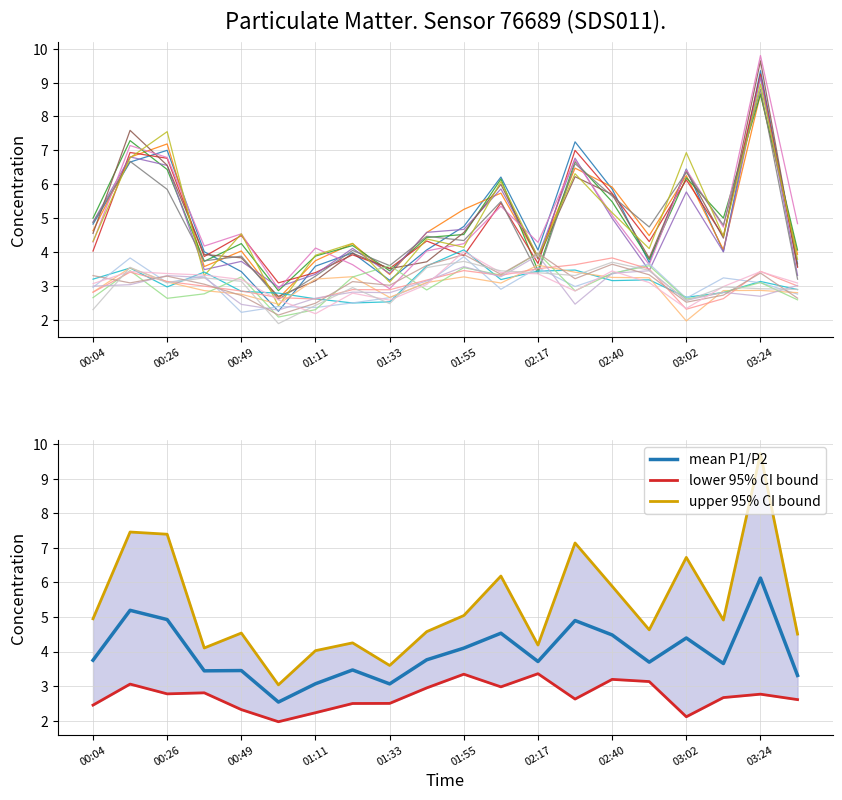

Which category has the lowest value across all series?

01:00